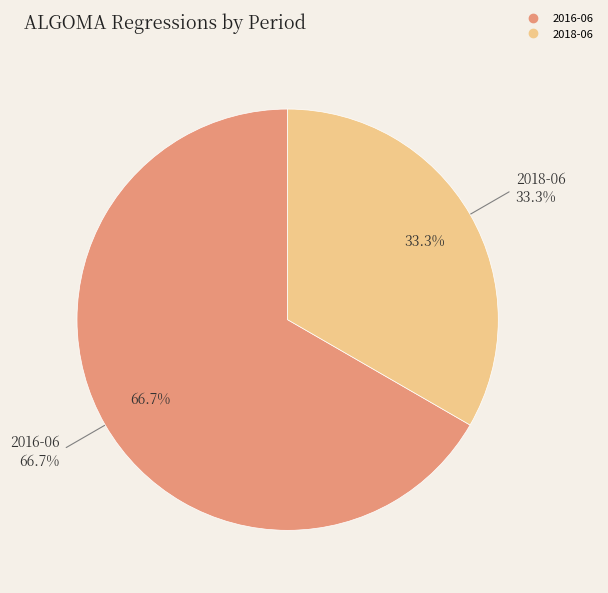

Which slice is the smallest?

2018-06